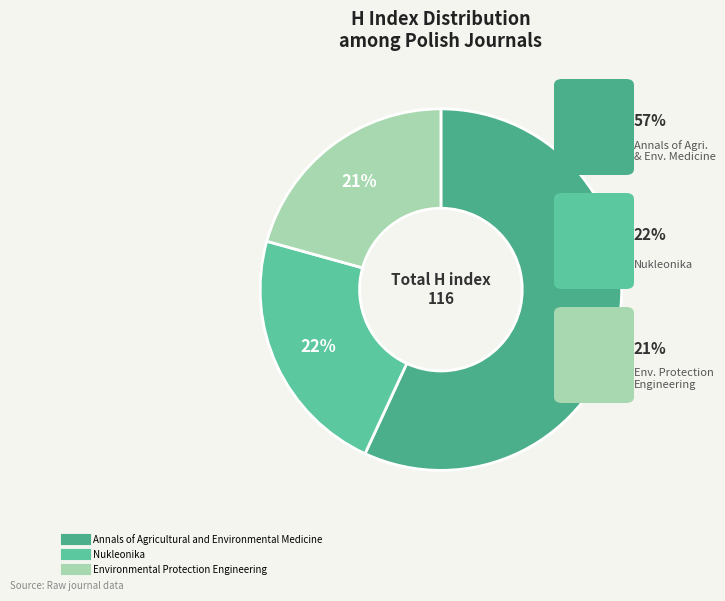

What is the largest slice in the pie chart?

Annals of Agricultural and Environmental Medicine